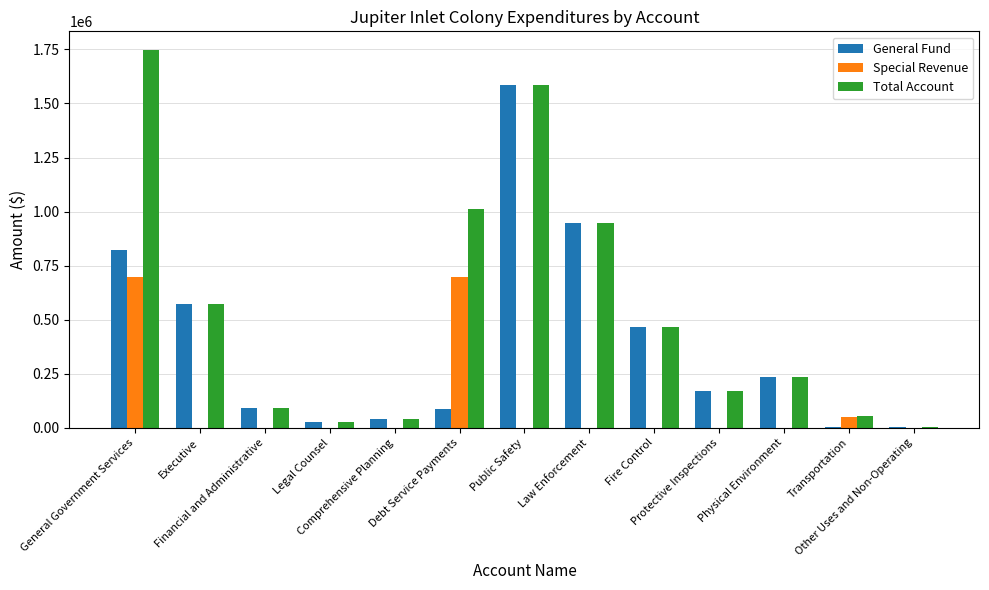

What is the maximum value for Special Revenue?

698725